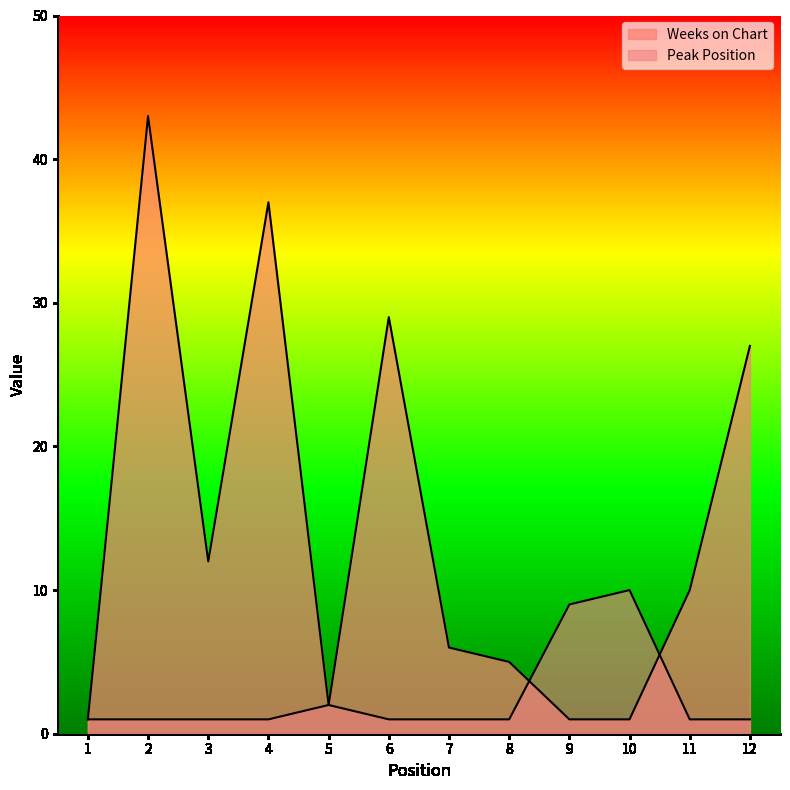

Which series has the largest total across all categories?

Weeks on Chart